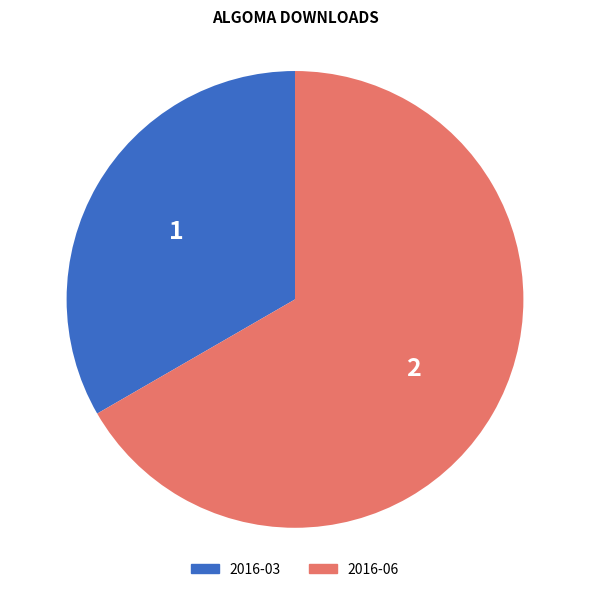

Rank the categories by value from highest to lowest.

2016-06, 2016-03